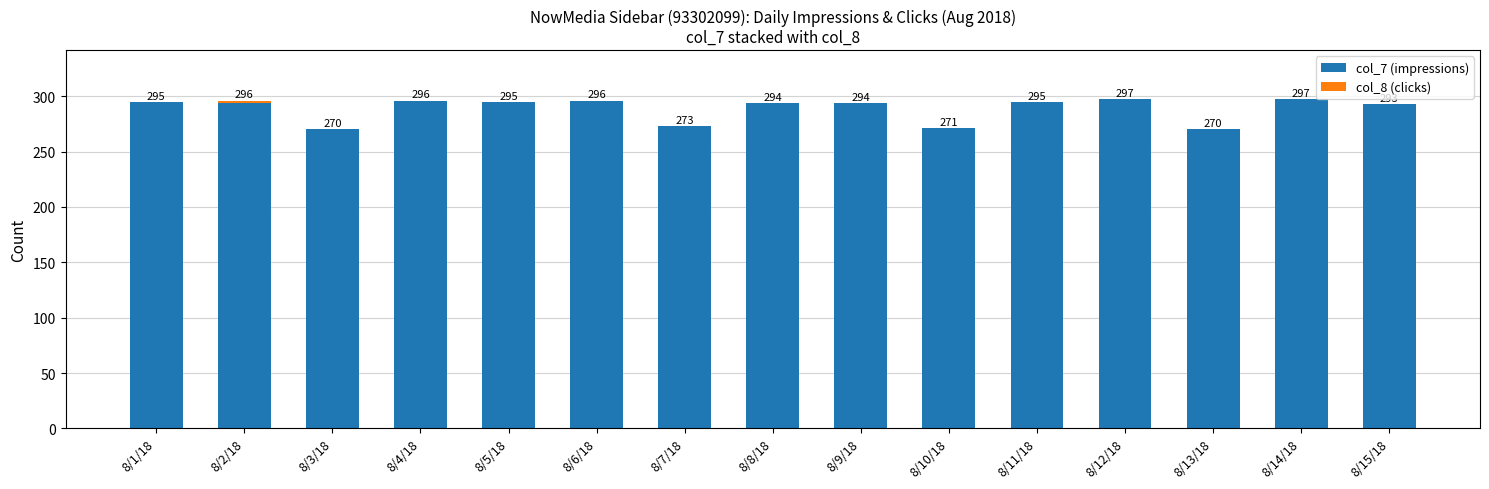

What is the sum of the col_7 (impressions) values at 8/11/18 and 8/6/18?

591